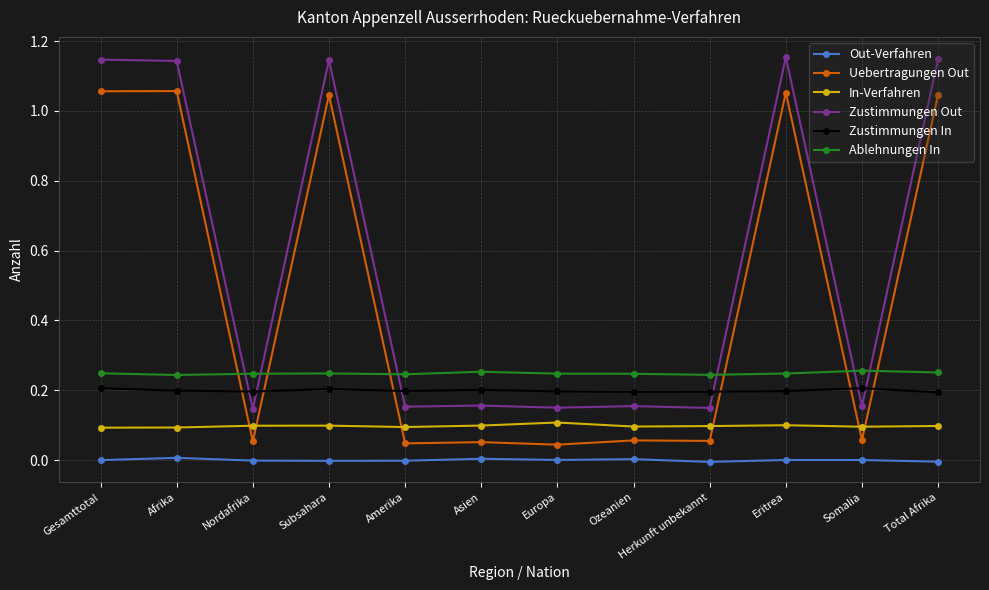

What are all the series names shown in the legend?

Out-Verfahren, Uebertragungen Out, In-Verfahren, Zustimmungen Out, Zustimmungen In, Ablehnungen In